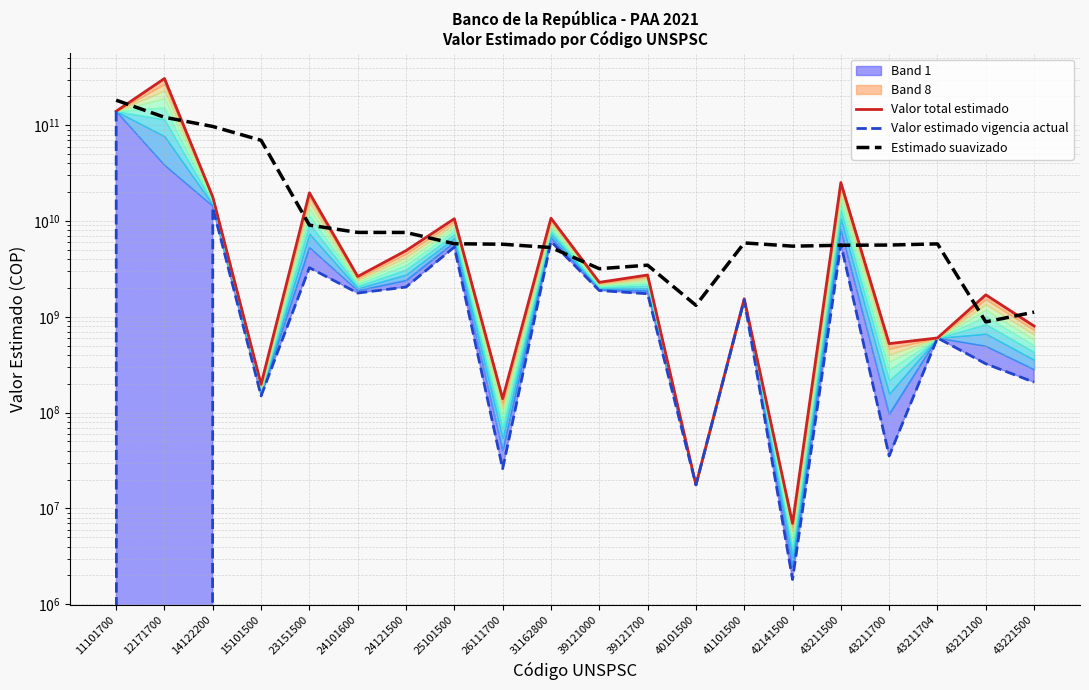

List the labels in order of Valor total estimado value, largest first.

12171700, 11101700, 43211500, 23151500, 14122200, 31162800, 25101500, 24121500, 39121700, 24101600, 39121000, 43212100, 41101500, 43221500, 43211704, 43211700, 15101500, 26111700, 40101500, 42141500